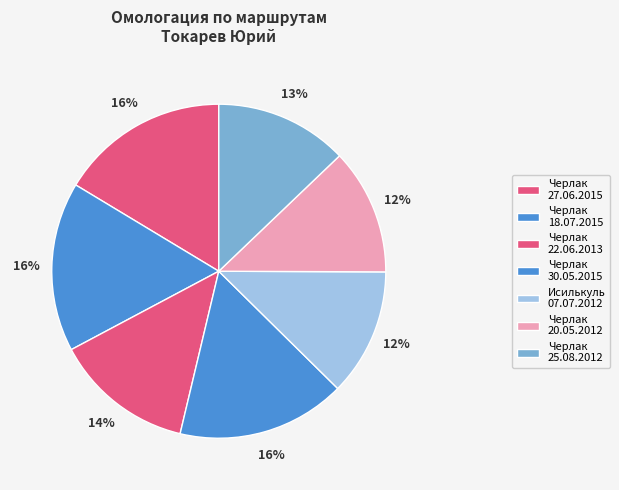

Count the number of slices in the pie.

7